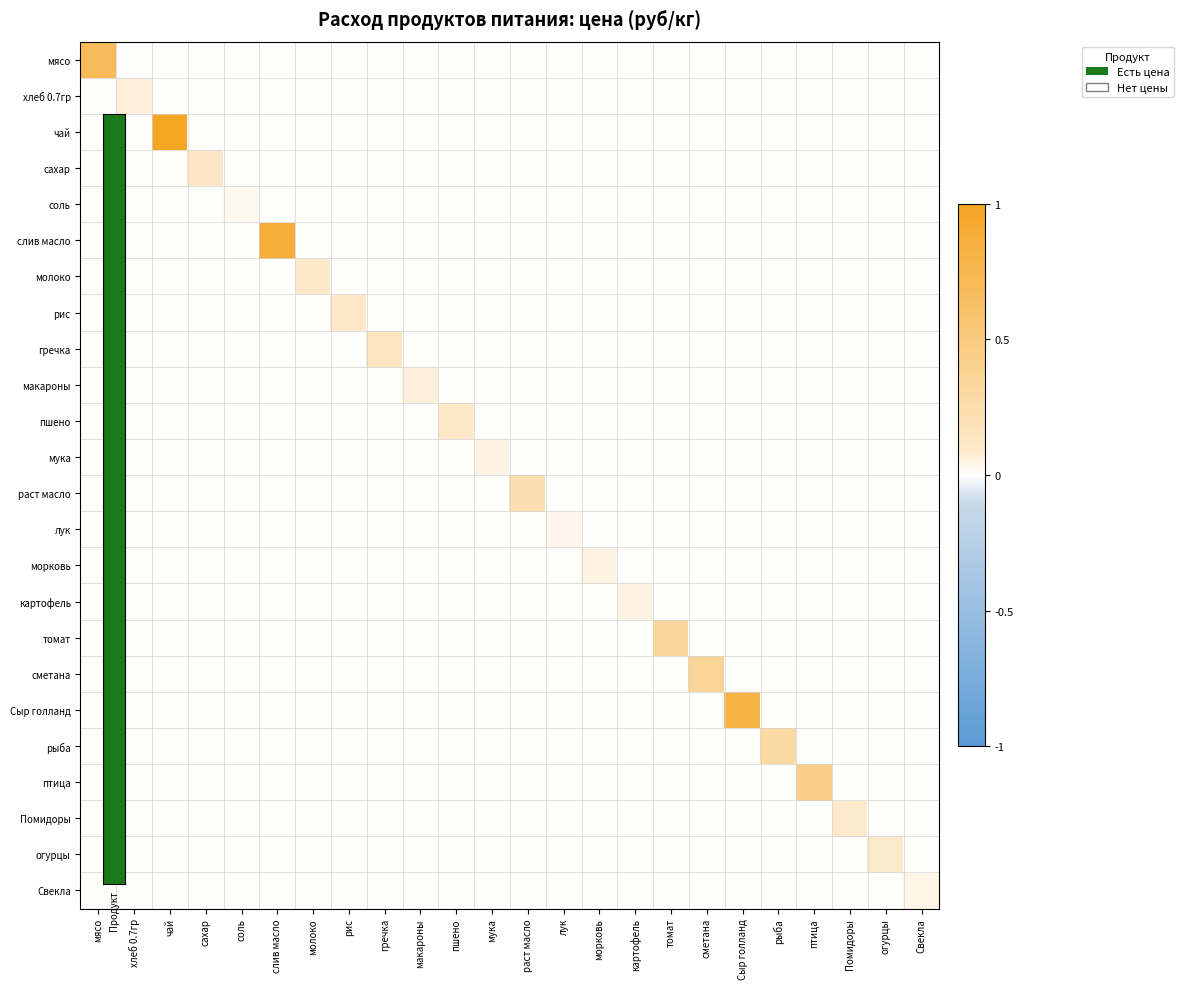

Reading right to left, transcribe all the data shown in this chart.

мясо: Свекла=0.0	огурцы=0.0	Помидоры=0.0	птица=0.0	рыба=0.0	Сыр голланд=0.0	сметана=0.0	томат=0.0	картофель=0.0	морковь=0.0	лук=0.0	раст масло=0.0	мука=0.0	пшено=0.0	макароны=0.0	гречка=0.0	рис=0.0	молоко=0.0	слив масло=0.0	соль=0.0	сахар=0.0	чай=0.0	хлеб 0.7гр=0.0	мясо=0.7
хлеб 0.7гр: Свекла=0.0	огурцы=0.0	Помидоры=0.0	птица=0.0	рыба=0.0	Сыр голланд=0.0	сметана=0.0	томат=0.0	картофель=0.0	морковь=0.0	лук=0.0	раст масло=0.0	мука=0.0	пшено=0.0	макароны=0.0	гречка=0.0	рис=0.0	молоко=0.0	слив масло=0.0	соль=0.0	сахар=0.0	чай=0.0	хлеб 0.7гр=0.1	мясо=0.0
чай: Свекла=0.0	огурцы=0.0	Помидоры=0.0	птица=0.0	рыба=0.0	Сыр голланд=0.0	сметана=0.0	томат=0.0	картофель=0.0	морковь=0.0	лук=0.0	раст масло=0.0	мука=0.0	пшено=0.0	макароны=0.0	гречка=0.0	рис=0.0	молоко=0.0	слив масло=0.0	соль=0.0	сахар=0.0	чай=1.0	хлеб 0.7гр=0.0	мясо=0.0
сахар: Свекла=0.0	огурцы=0.0	Помидоры=0.0	птица=0.0	рыба=0.0	Сыр голланд=0.0	сметана=0.0	томат=0.0	картофель=0.0	морковь=0.0	лук=0.0	раст масло=0.0	мука=0.0	пшено=0.0	макароны=0.0	гречка=0.0	рис=0.0	молоко=0.0	слив масло=0.0	соль=0.0	сахар=0.1	чай=0.0	хлеб 0.7гр=0.0	мясо=0.0
соль: Свекла=0.0	огурцы=0.0	Помидоры=0.0	птица=0.0	рыба=0.0	Сыр голланд=0.0	сметана=0.0	томат=0.0	картофель=0.0	морковь=0.0	лук=0.0	раст масло=0.0	мука=0.0	пшено=0.0	макароны=0.0	гречка=0.0	рис=0.0	молоко=0.0	слив масло=0.0	соль=0.0	сахар=0.0	чай=0.0	хлеб 0.7гр=0.0	мясо=0.0
слив масло: Свекла=0.0	огурцы=0.0	Помидоры=0.0	птица=0.0	рыба=0.0	Сыр голланд=0.0	сметана=0.0	томат=0.0	картофель=0.0	морковь=0.0	лук=0.0	раст масло=0.0	мука=0.0	пшено=0.0	макароны=0.0	гречка=0.0	рис=0.0	молоко=0.0	слив масло=0.9	соль=0.0	сахар=0.0	чай=0.0	хлеб 0.7гр=0.0	мясо=0.0
молоко: Свекла=0.0	огурцы=0.0	Помидоры=0.0	птица=0.0	рыба=0.0	Сыр голланд=0.0	сметана=0.0	томат=0.0	картофель=0.0	морковь=0.0	лук=0.0	раст масло=0.0	мука=0.0	пшено=0.0	макароны=0.0	гречка=0.0	рис=0.0	молоко=0.1	слив масло=0.0	соль=0.0	сахар=0.0	чай=0.0	хлеб 0.7гр=0.0	мясо=0.0
рис: Свекла=0.0	огурцы=0.0	Помидоры=0.0	птица=0.0	рыба=0.0	Сыр голланд=0.0	сметана=0.0	томат=0.0	картофель=0.0	морковь=0.0	лук=0.0	раст масло=0.0	мука=0.0	пшено=0.0	макароны=0.0	гречка=0.0	рис=0.1	молоко=0.0	слив масло=0.0	соль=0.0	сахар=0.0	чай=0.0	хлеб 0.7гр=0.0	мясо=0.0
гречка: Свекла=0.0	огурцы=0.0	Помидоры=0.0	птица=0.0	рыба=0.0	Сыр голланд=0.0	сметана=0.0	томат=0.0	картофель=0.0	морковь=0.0	лук=0.0	раст масло=0.0	мука=0.0	пшено=0.0	макароны=0.0	гречка=0.1	рис=0.0	молоко=0.0	слив масло=0.0	соль=0.0	сахар=0.0	чай=0.0	хлеб 0.7гр=0.0	мясо=0.0
макароны: Свекла=0.0	огурцы=0.0	Помидоры=0.0	птица=0.0	рыба=0.0	Сыр голланд=0.0	сметана=0.0	томат=0.0	картофель=0.0	морковь=0.0	лук=0.0	раст масло=0.0	мука=0.0	пшено=0.0	макароны=0.1	гречка=0.0	рис=0.0	молоко=0.0	слив масло=0.0	соль=0.0	сахар=0.0	чай=0.0	хлеб 0.7гр=0.0	мясо=0.0
пшено: Свекла=0.0	огурцы=0.0	Помидоры=0.0	птица=0.0	рыба=0.0	Сыр голланд=0.0	сметана=0.0	томат=0.0	картофель=0.0	морковь=0.0	лук=0.0	раст масло=0.0	мука=0.0	пшено=0.1	макароны=0.0	гречка=0.0	рис=0.0	молоко=0.0	слив масло=0.0	соль=0.0	сахар=0.0	чай=0.0	хлеб 0.7гр=0.0	мясо=0.0
мука: Свекла=0.0	огурцы=0.0	Помидоры=0.0	птица=0.0	рыба=0.0	Сыр голланд=0.0	сметана=0.0	томат=0.0	картофель=0.0	морковь=0.0	лук=0.0	раст масло=0.0	мука=0.0	пшено=0.0	макароны=0.0	гречка=0.0	рис=0.0	молоко=0.0	слив масло=0.0	соль=0.0	сахар=0.0	чай=0.0	хлеб 0.7гр=0.0	мясо=0.0
раст масло: Свекла=0.0	огурцы=0.0	Помидоры=0.0	птица=0.0	рыба=0.0	Сыр голланд=0.0	сметана=0.0	томат=0.0	картофель=0.0	морковь=0.0	лук=0.0	раст масло=0.2	мука=0.0	пшено=0.0	макароны=0.0	гречка=0.0	рис=0.0	молоко=0.0	слив масло=0.0	соль=0.0	сахар=0.0	чай=0.0	хлеб 0.7гр=0.0	мясо=0.0
лук: Свекла=0.0	огурцы=0.0	Помидоры=0.0	птица=0.0	рыба=0.0	Сыр голланд=0.0	сметана=0.0	томат=0.0	картофель=0.0	морковь=0.0	лук=0.0	раст масло=0.0	мука=0.0	пшено=0.0	макароны=0.0	гречка=0.0	рис=0.0	молоко=0.0	слив масло=0.0	соль=0.0	сахар=0.0	чай=0.0	хлеб 0.7гр=0.0	мясо=0.0
морковь: Свекла=0.0	огурцы=0.0	Помидоры=0.0	птица=0.0	рыба=0.0	Сыр голланд=0.0	сметана=0.0	томат=0.0	картофель=0.0	морковь=0.1	лук=0.0	раст масло=0.0	мука=0.0	пшено=0.0	макароны=0.0	гречка=0.0	рис=0.0	молоко=0.0	слив масло=0.0	соль=0.0	сахар=0.0	чай=0.0	хлеб 0.7гр=0.0	мясо=0.0
картофель: Свекла=0.0	огурцы=0.0	Помидоры=0.0	птица=0.0	рыба=0.0	Сыр голланд=0.0	сметана=0.0	томат=0.0	картофель=0.1	морковь=0.0	лук=0.0	раст масло=0.0	мука=0.0	пшено=0.0	макароны=0.0	гречка=0.0	рис=0.0	молоко=0.0	слив масло=0.0	соль=0.0	сахар=0.0	чай=0.0	хлеб 0.7гр=0.0	мясо=0.0
томат: Свекла=0.0	огурцы=0.0	Помидоры=0.0	птица=0.0	рыба=0.0	Сыр голланд=0.0	сметана=0.0	томат=0.3	картофель=0.0	морковь=0.0	лук=0.0	раст масло=0.0	мука=0.0	пшено=0.0	макароны=0.0	гречка=0.0	рис=0.0	молоко=0.0	слив масло=0.0	соль=0.0	сахар=0.0	чай=0.0	хлеб 0.7гр=0.0	мясо=0.0
сметана: Свекла=0.0	огурцы=0.0	Помидоры=0.0	птица=0.0	рыба=0.0	Сыр голланд=0.0	сметана=0.4	томат=0.0	картофель=0.0	морковь=0.0	лук=0.0	раст масло=0.0	мука=0.0	пшено=0.0	макароны=0.0	гречка=0.0	рис=0.0	молоко=0.0	слив масло=0.0	соль=0.0	сахар=0.0	чай=0.0	хлеб 0.7гр=0.0	мясо=0.0
Сыр голланд: Свекла=0.0	огурцы=0.0	Помидоры=0.0	птица=0.0	рыба=0.0	Сыр голланд=0.8	сметана=0.0	томат=0.0	картофель=0.0	морковь=0.0	лук=0.0	раст масло=0.0	мука=0.0	пшено=0.0	макароны=0.0	гречка=0.0	рис=0.0	молоко=0.0	слив масло=0.0	соль=0.0	сахар=0.0	чай=0.0	хлеб 0.7гр=0.0	мясо=0.0
рыба: Свекла=0.0	огурцы=0.0	Помидоры=0.0	птица=0.0	рыба=0.3	Сыр голланд=0.0	сметана=0.0	томат=0.0	картофель=0.0	морковь=0.0	лук=0.0	раст масло=0.0	мука=0.0	пшено=0.0	макароны=0.0	гречка=0.0	рис=0.0	молоко=0.0	слив масло=0.0	соль=0.0	сахар=0.0	чай=0.0	хлеб 0.7гр=0.0	мясо=0.0
птица: Свекла=0.0	огурцы=0.0	Помидоры=0.0	птица=0.4	рыба=0.0	Сыр голланд=0.0	сметана=0.0	томат=0.0	картофель=0.0	морковь=0.0	лук=0.0	раст масло=0.0	мука=0.0	пшено=0.0	макароны=0.0	гречка=0.0	рис=0.0	молоко=0.0	слив масло=0.0	соль=0.0	сахар=0.0	чай=0.0	хлеб 0.7гр=0.0	мясо=0.0
Помидоры: Свекла=0.0	огурцы=0.0	Помидоры=0.1	птица=0.0	рыба=0.0	Сыр голланд=0.0	сметана=0.0	томат=0.0	картофель=0.0	морковь=0.0	лук=0.0	раст масло=0.0	мука=0.0	пшено=0.0	макароны=0.0	гречка=0.0	рис=0.0	молоко=0.0	слив масло=0.0	соль=0.0	сахар=0.0	чай=0.0	хлеб 0.7гр=0.0	мясо=0.0
огурцы: Свекла=0.0	огурцы=0.1	Помидоры=0.0	птица=0.0	рыба=0.0	Сыр голланд=0.0	сметана=0.0	томат=0.0	картофель=0.0	морковь=0.0	лук=0.0	раст масло=0.0	мука=0.0	пшено=0.0	макароны=0.0	гречка=0.0	рис=0.0	молоко=0.0	слив масло=0.0	соль=0.0	сахар=0.0	чай=0.0	хлеб 0.7гр=0.0	мясо=0.0
Свекла: Свекла=0.0	огурцы=0.0	Помидоры=0.0	птица=0.0	рыба=0.0	Сыр голланд=0.0	сметана=0.0	томат=0.0	картофель=0.0	морковь=0.0	лук=0.0	раст масло=0.0	мука=0.0	пшено=0.0	макароны=0.0	гречка=0.0	рис=0.0	молоко=0.0	слив масло=0.0	соль=0.0	сахар=0.0	чай=0.0	хлеб 0.7гр=0.0	мясо=0.0